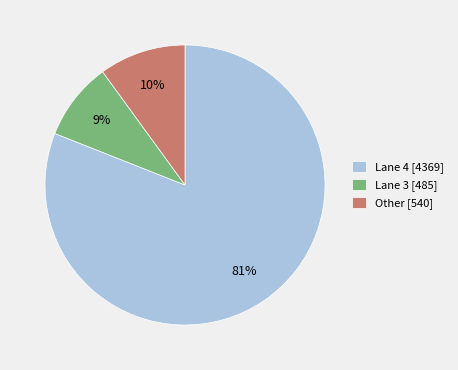

Rank the categories by value from lowest to highest.

Lane 3 [485], Other [540], Lane 4 [4369]